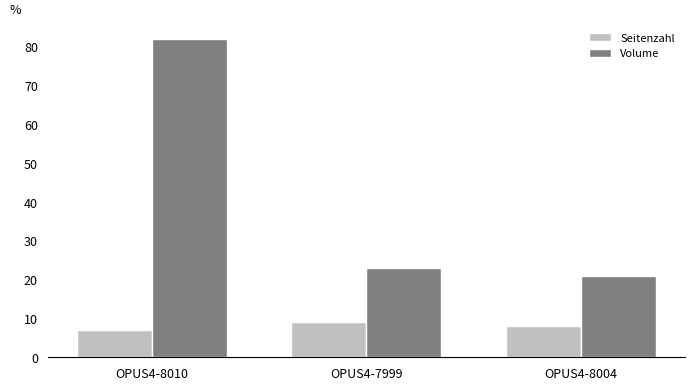

At how many categories does at least one series exceed 16?

3